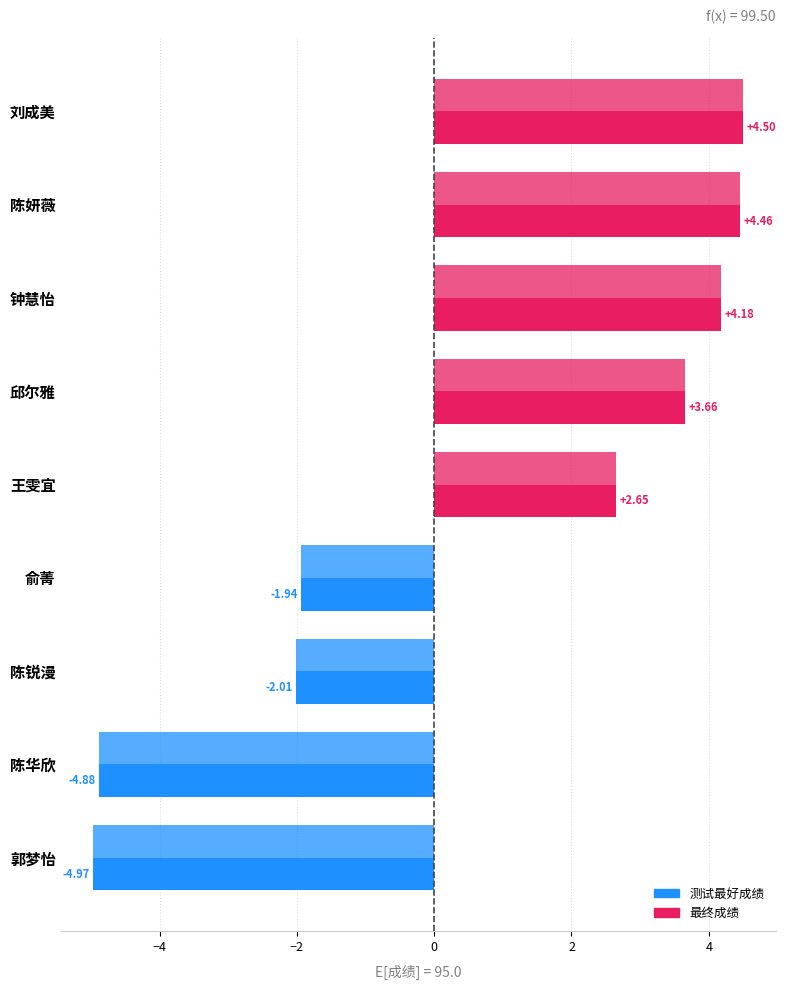

How many values in 最终成绩 are above zero?

5